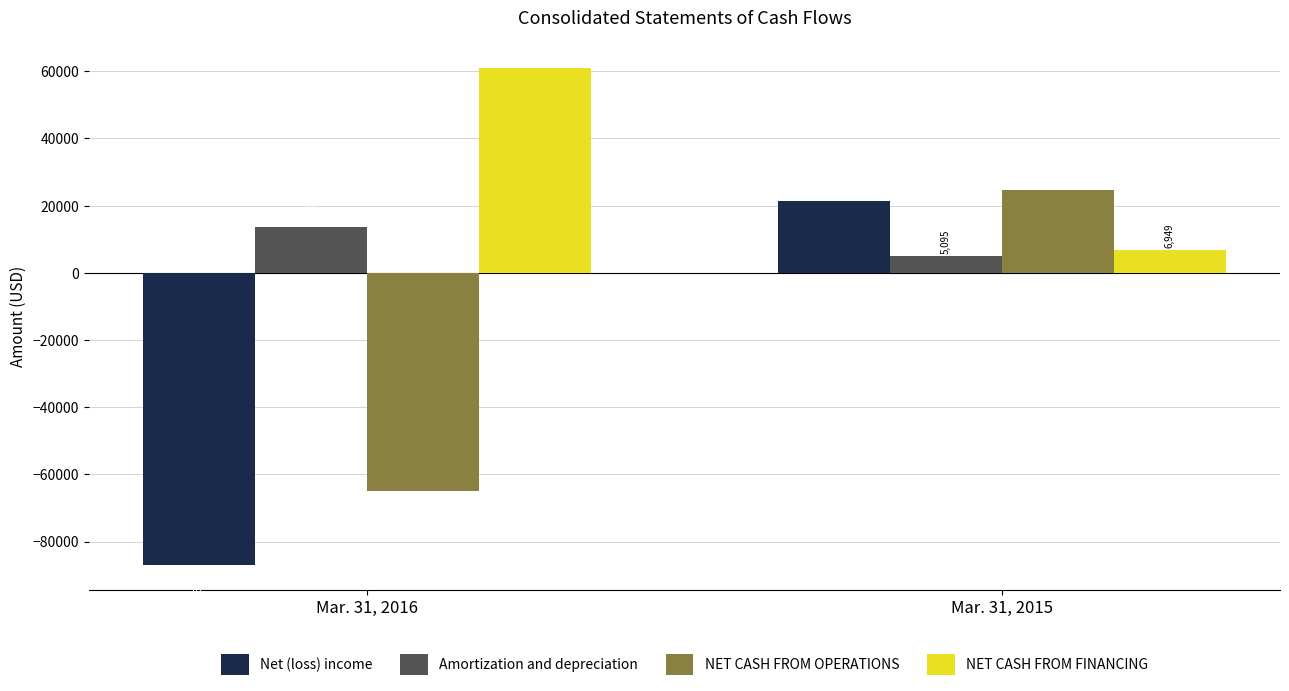

Which series has the largest total across all categories?

NET CASH FROM FINANCING